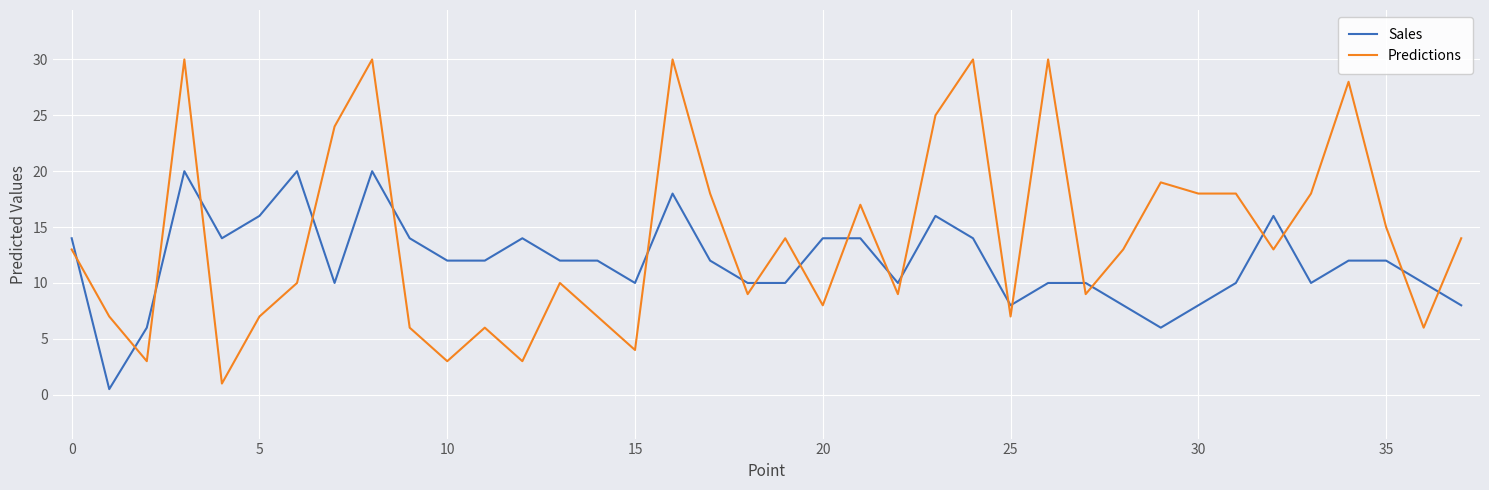

Which series has the largest total across all categories?

Predictions